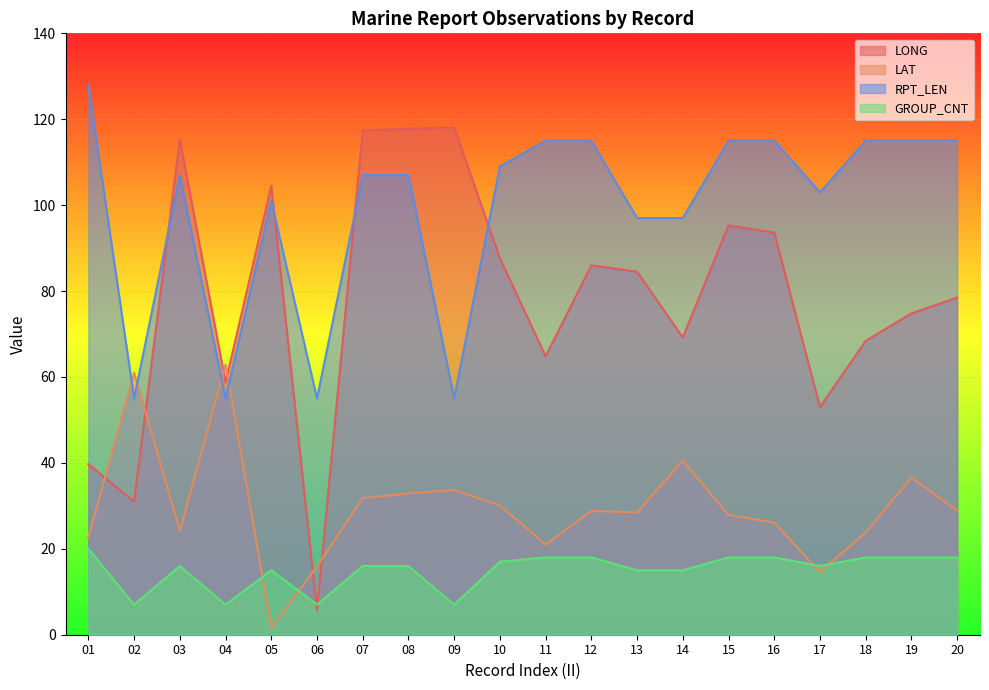

What is the approximate value of LONG line at 16?

93.6